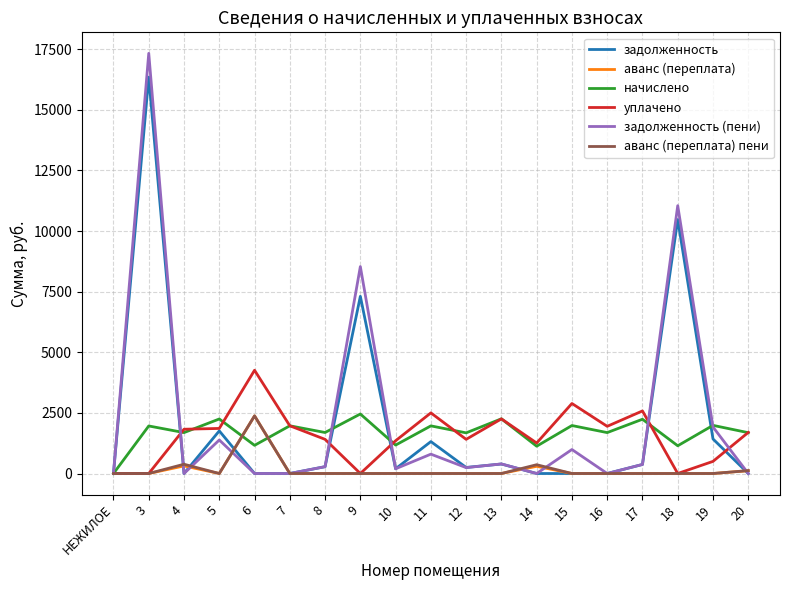

What is the difference between the maximum and second lowest values in the уплачено series?

4258.6